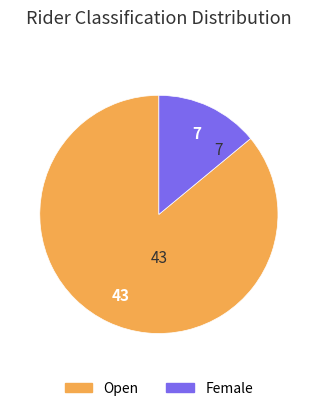

Is it true that Female is 2% of the pie?

False